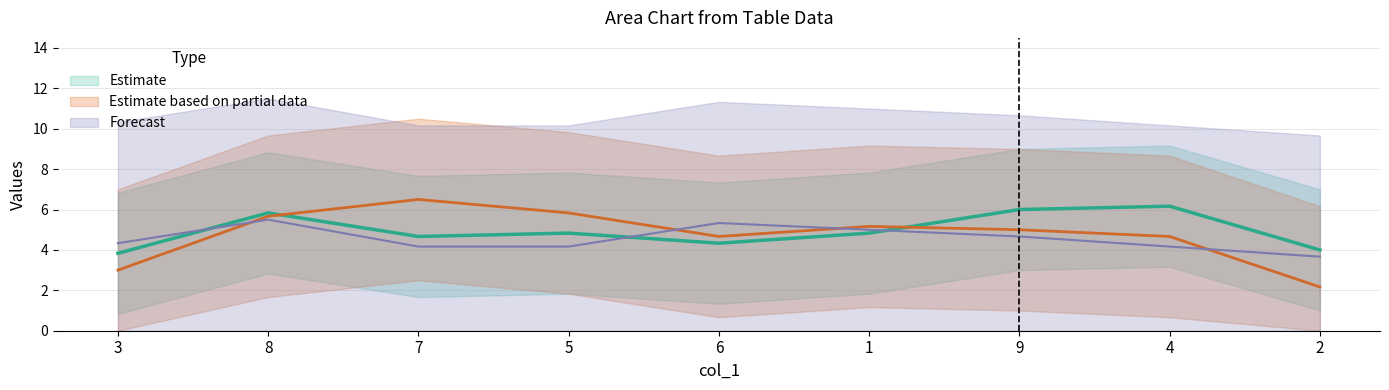

What is the difference between the highest and lowest values at 6?

8